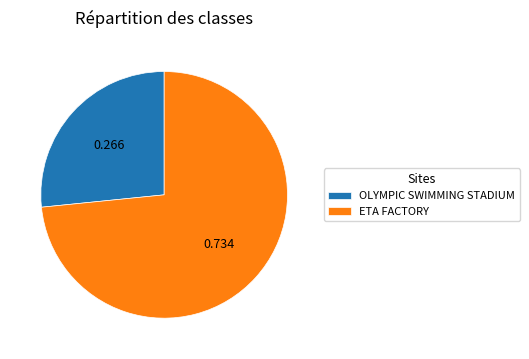

Approximately how many times larger is the value at ETA FACTORY compared to OLYMPIC SWIMMING STADIUM?

2.8